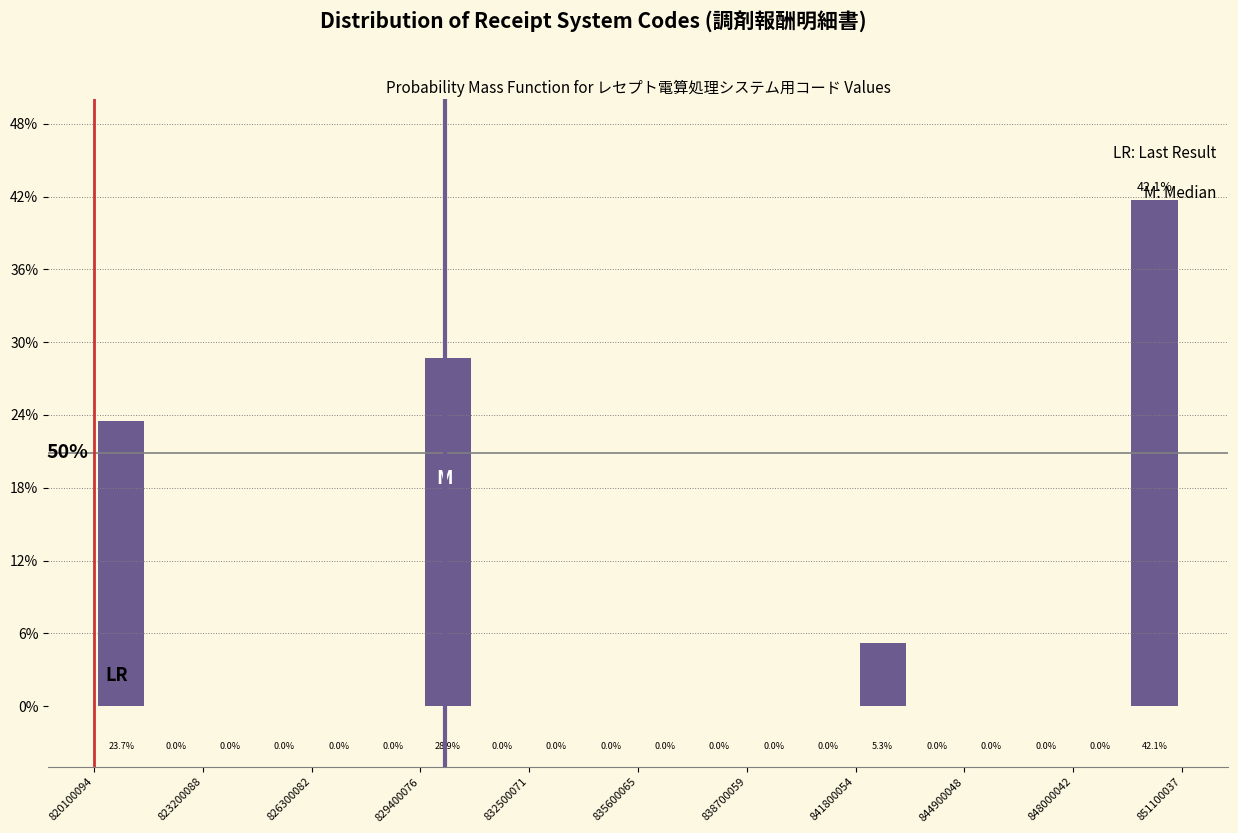

Read against the x-axis, roughly where is the centre of the tallest bar?

850500000